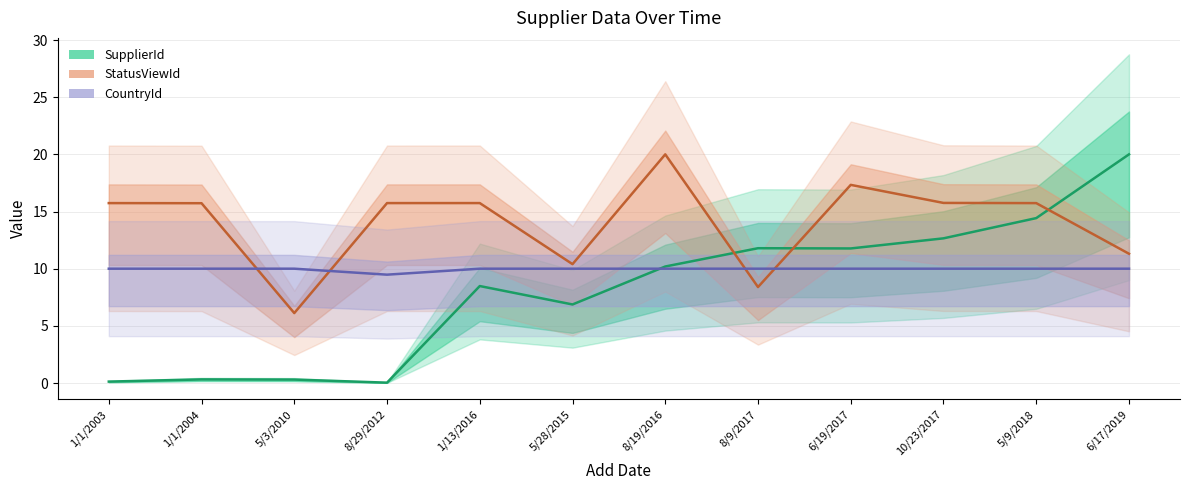

How many lines are shown in the chart?

3